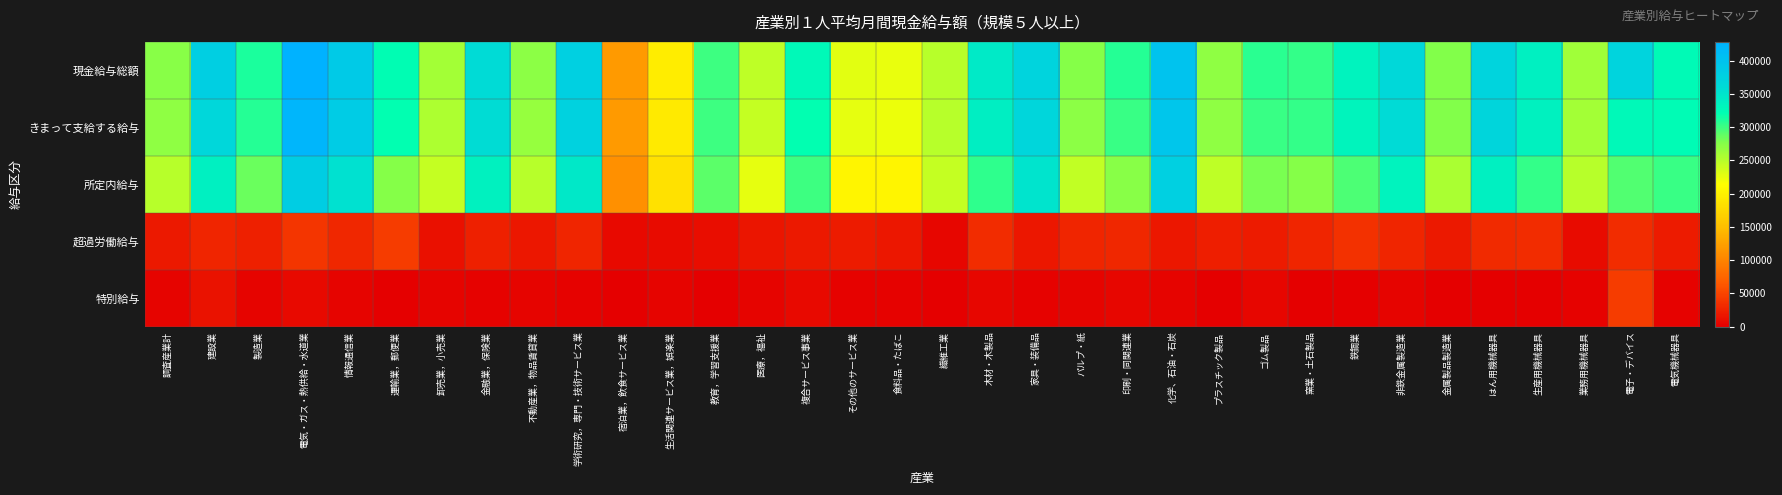

Which series changed the most between 医療，福祉 and 木材・木製品?

現金給与総額